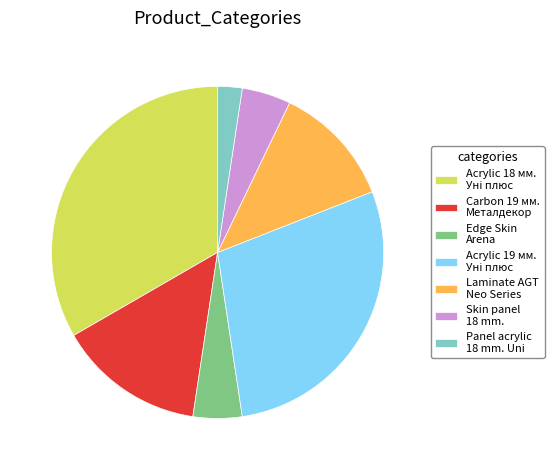

The Skin panel 18 mm. slice represents 14% of the pie. True or false?

False